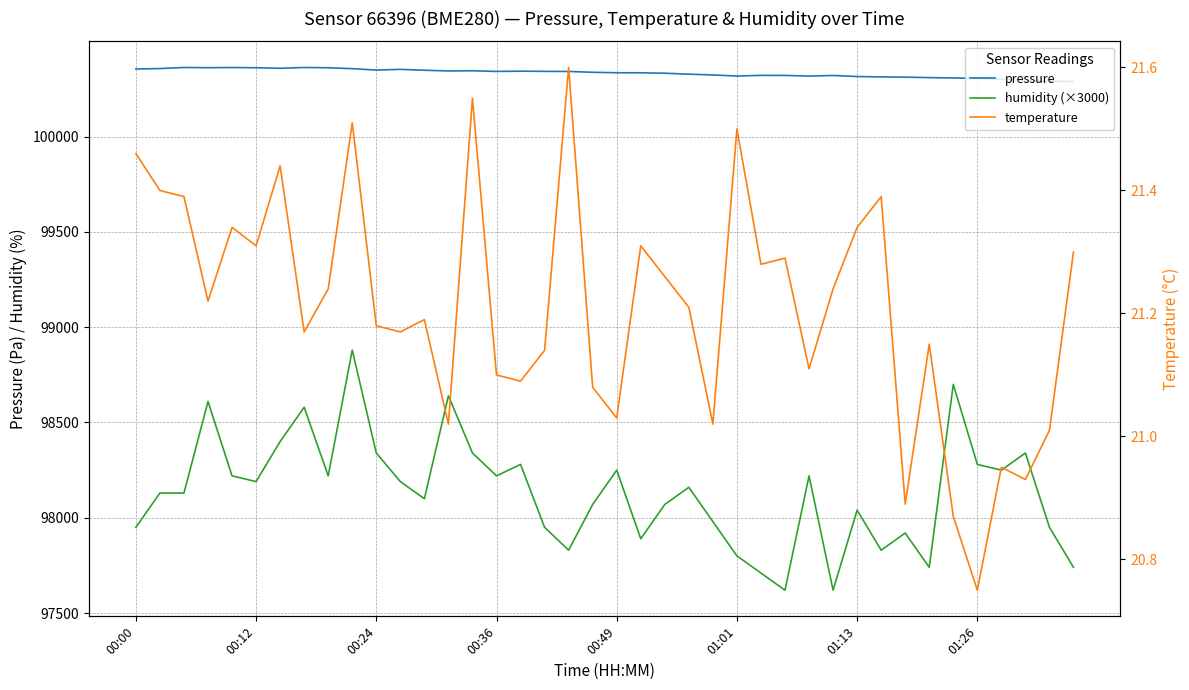

How many lines are shown in the chart?

3